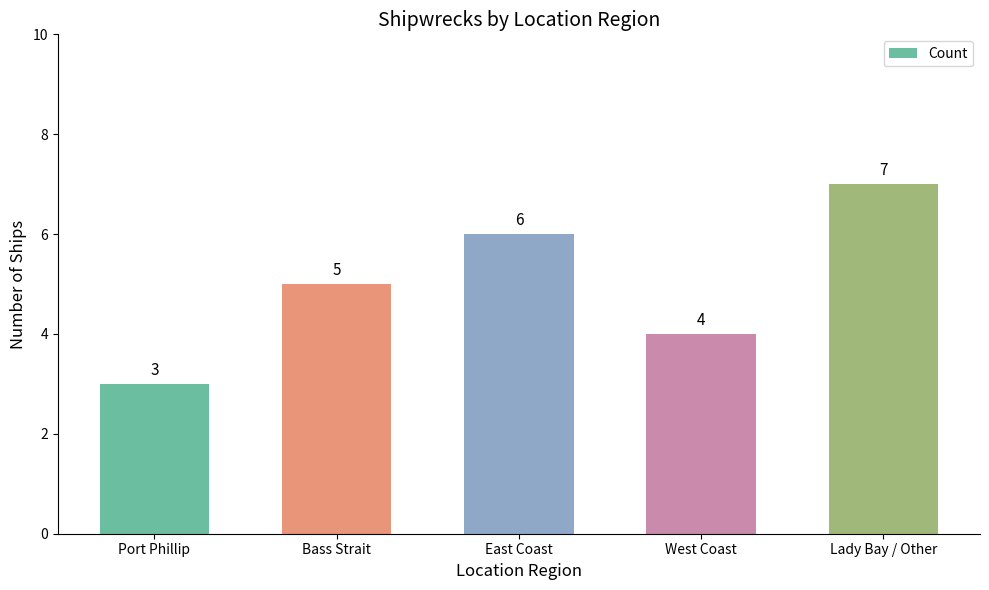

How many bars are there in total?

5